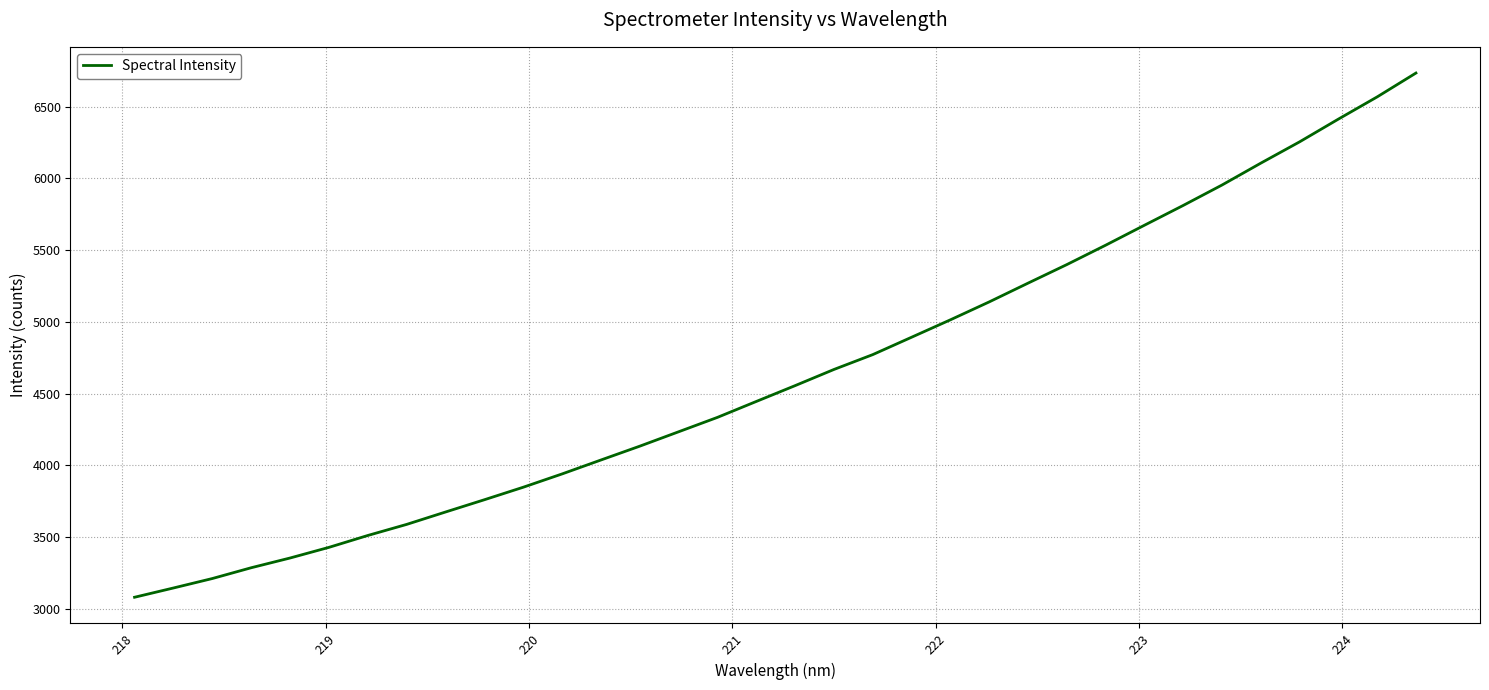

What is the greatest value displayed?

6734.7